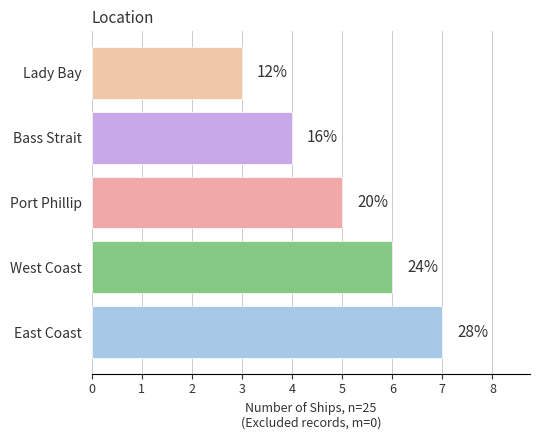

How many bars are there in total?

5